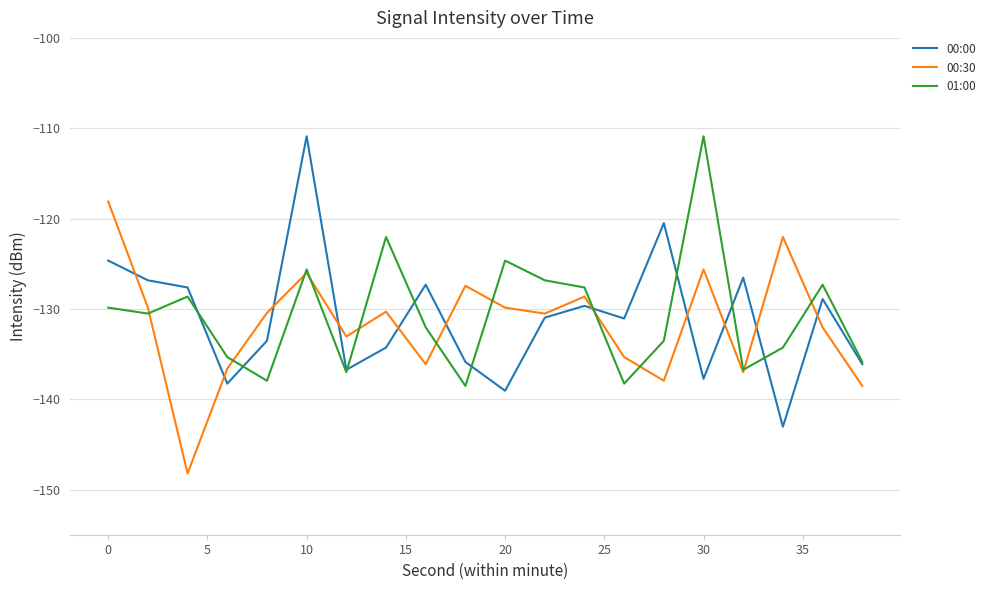

What is the maximum value for 00:30?

-118.1